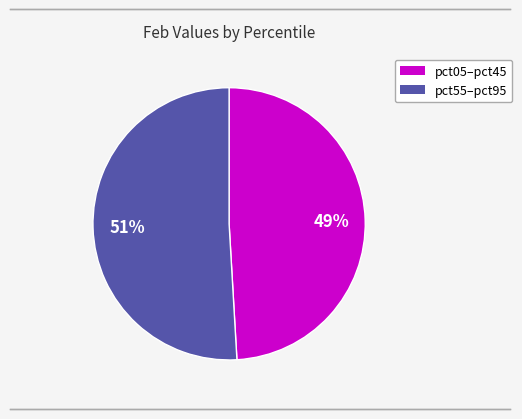

To the nearest percent, what is the average slice percentage?

50%